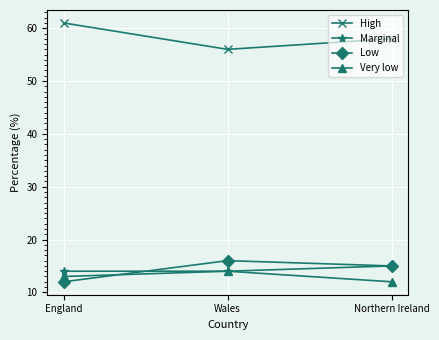

What is the minimum value for Marginal?

14